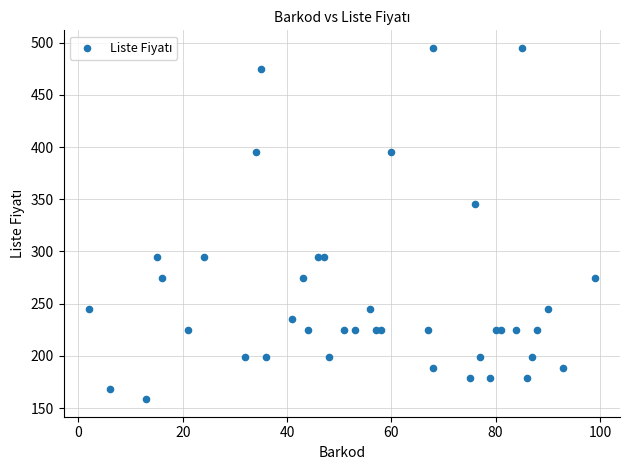

What Y value in the scatter plot is closest to 326?

345.0